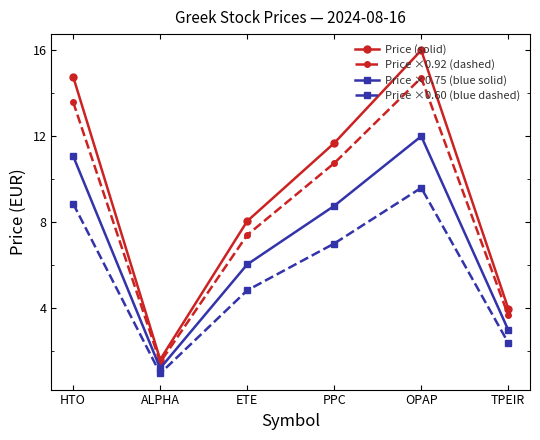

True or false: Price ×0.60 (blue dashed) and Price (solid) cross at least once.

False